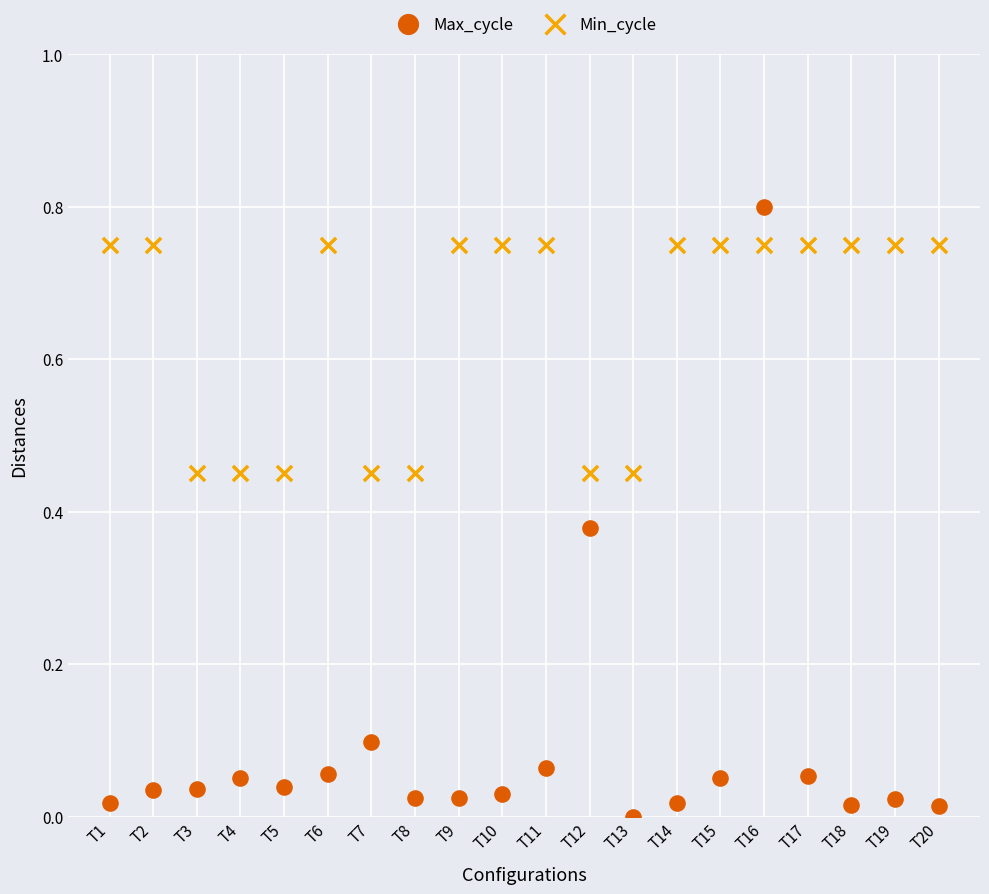

What are all the series names shown in the legend?

Max_cycle, Min_cycle